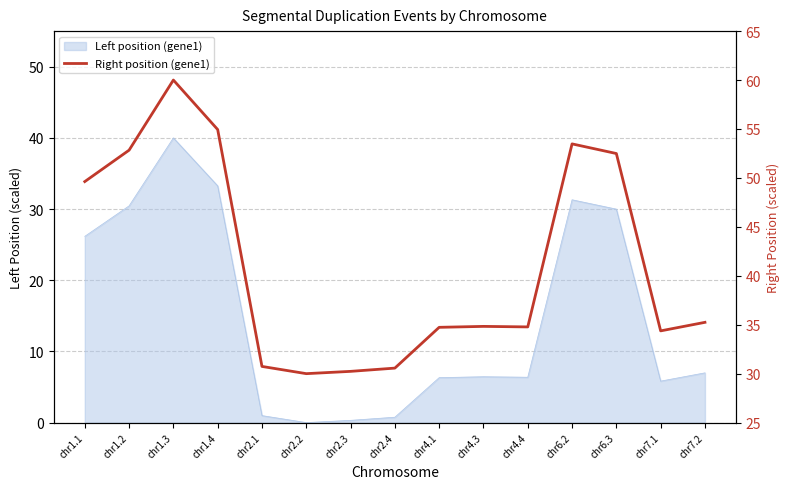

What is the average value?

41.3